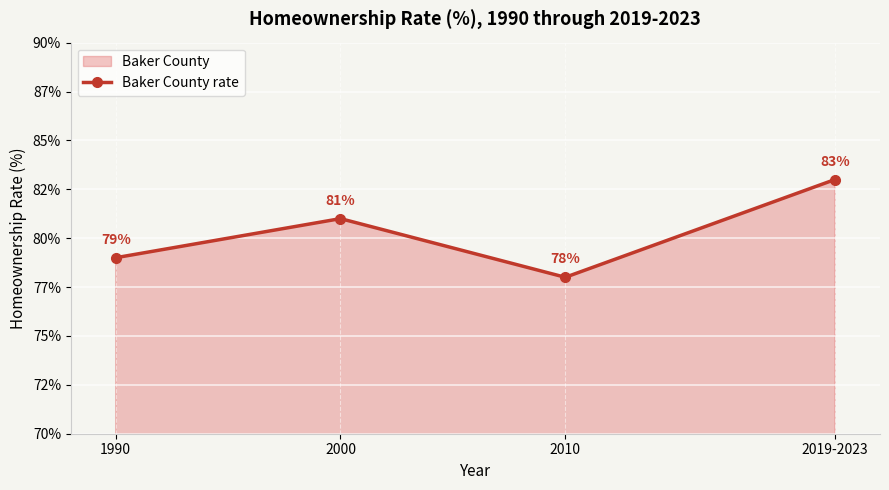

What is the difference between the values at 2019-2023 and 2000?

2